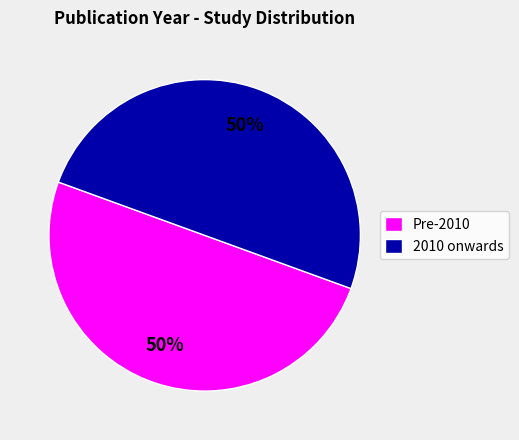

To the nearest percent, what is the difference between the largest and smallest slice percentages?

0%